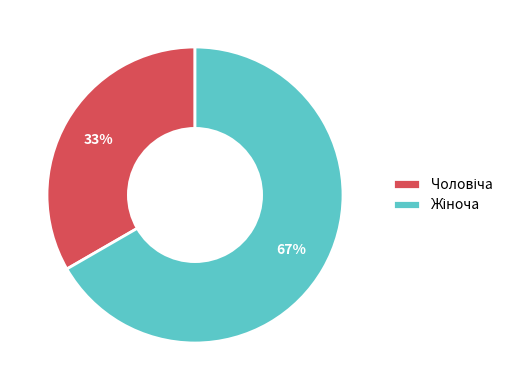

Is there any slice that represents more than half of the pie?

Yes